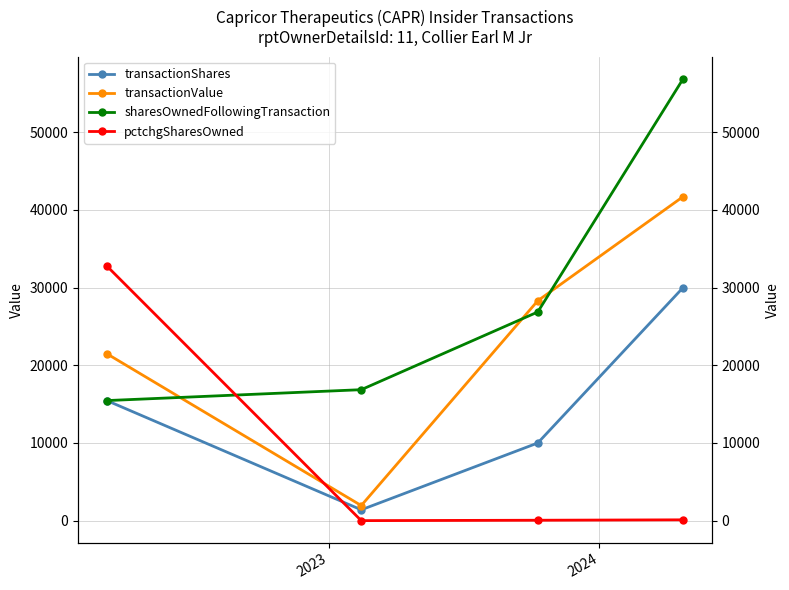

How many interior local valleys does the pctchgSharesOwned series have?

1